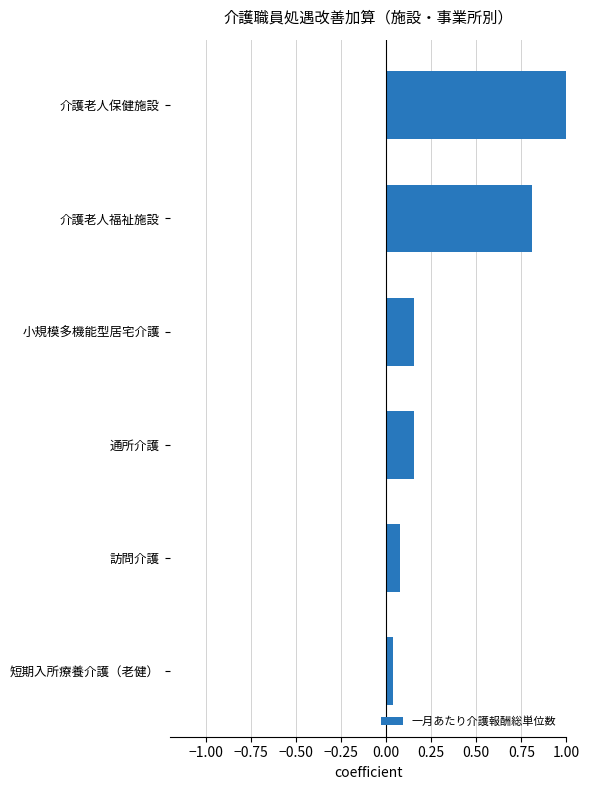

The value at 介護老人保健施設 is 1.5. True or false?

False